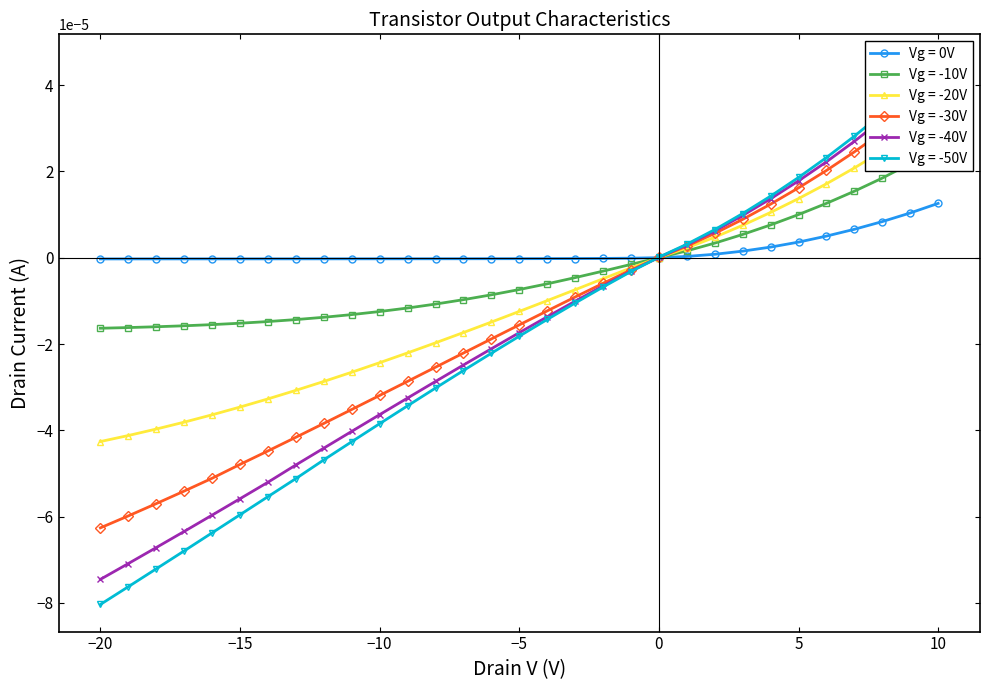

Is it true that Vg = 0V equals -0.0 at −10?

True